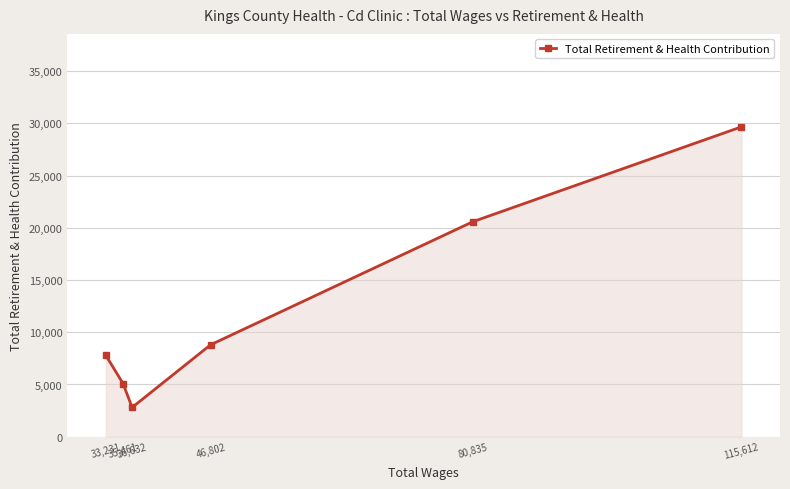

Reading right to left, transcribe all the data shown in this chart.

115,612=29669	80,835=20598	46,802=8800	36,632=2802	35,461=5085	33,231=7782